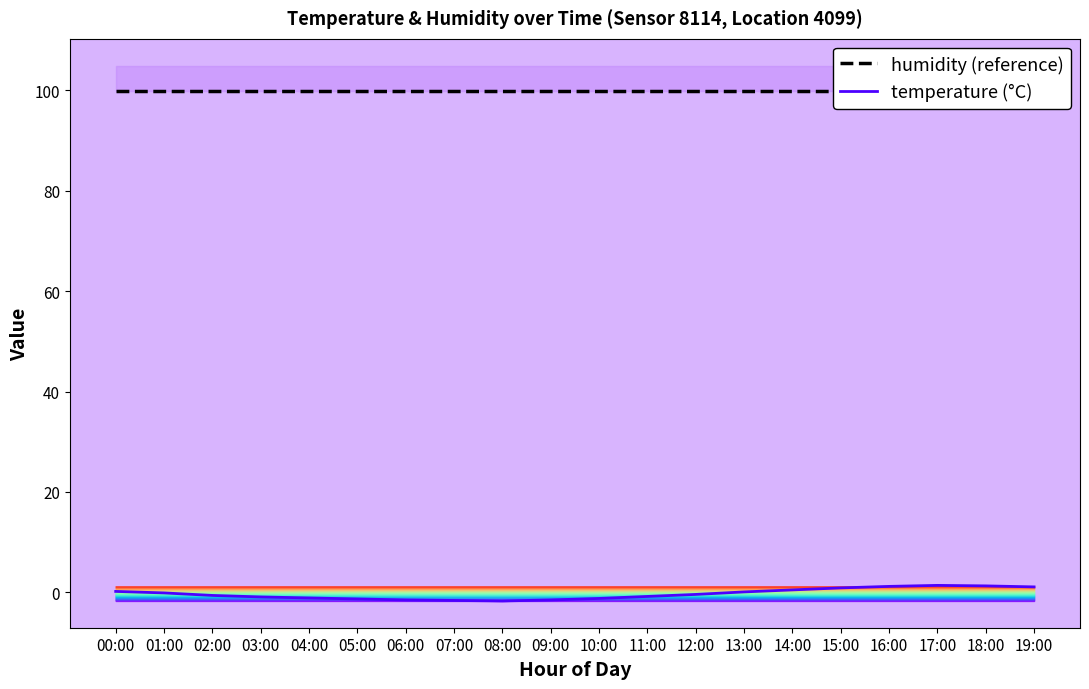

Is the value of temperature (°C) at 10:00 greater than the value of humidity (reference) at 12:00?

No